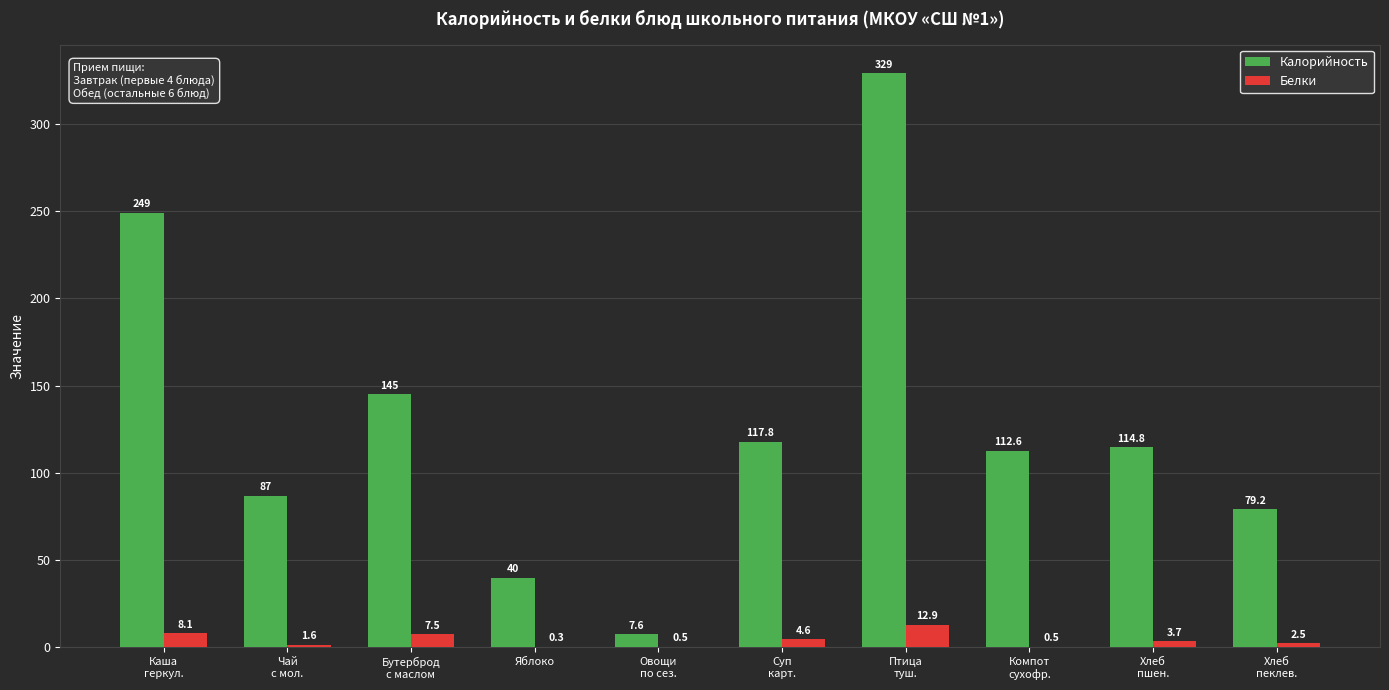

Count the number of data series in this chart.

2